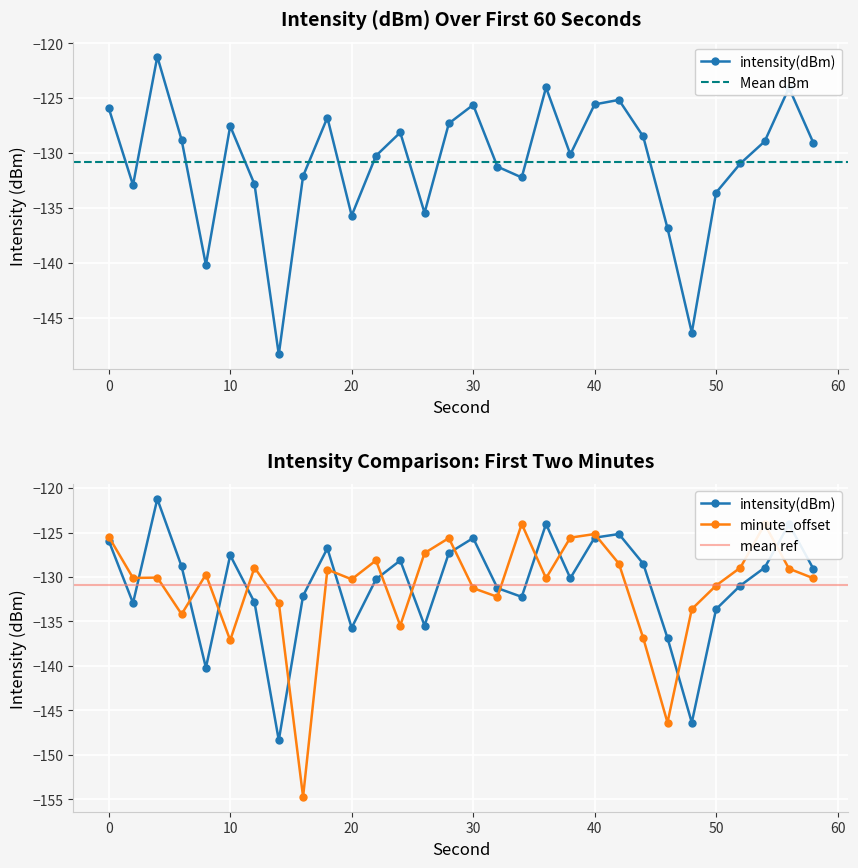

How many data points in minute_offset are less than -130?

16